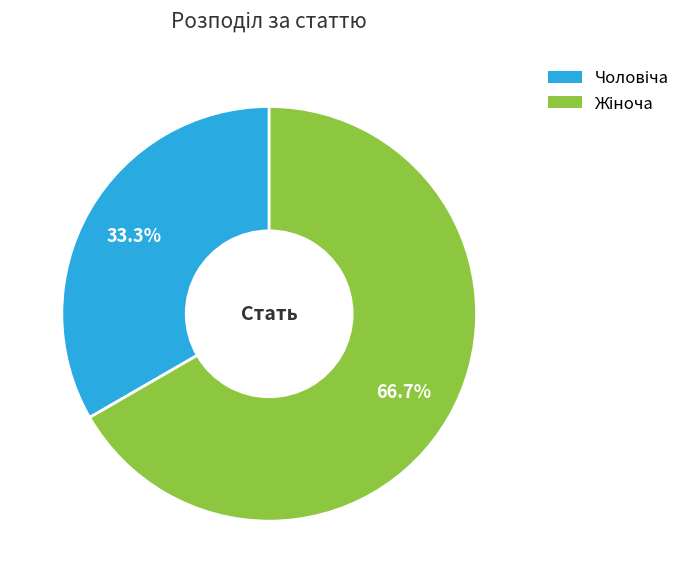

Does any single category account for the majority?

Yes